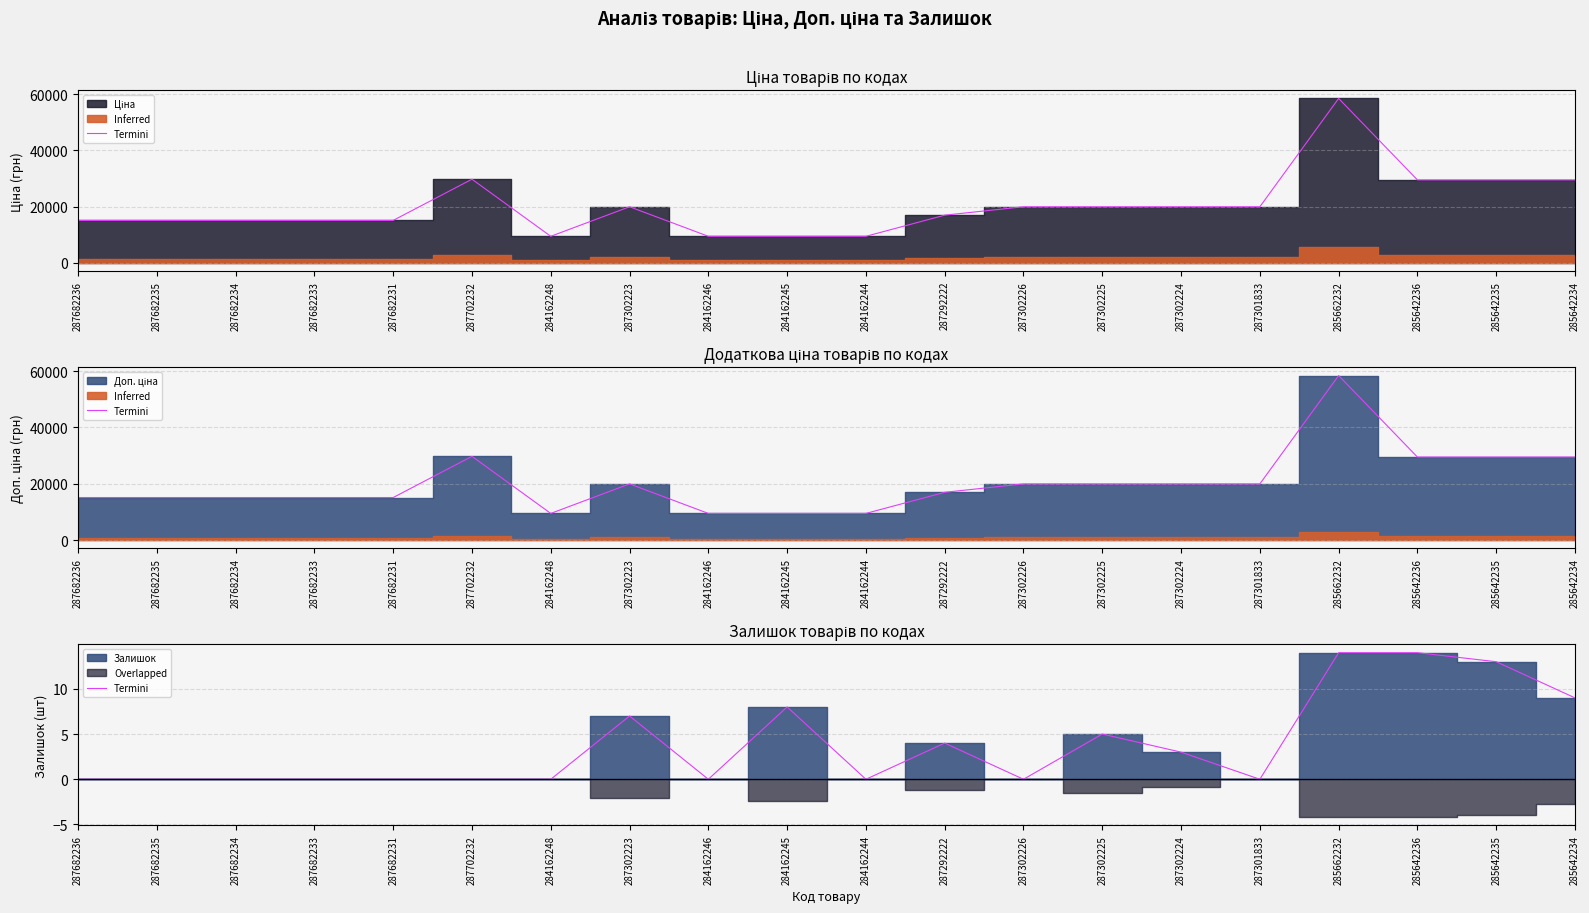

Rank the categories by value from lowest to highest.

287682236, 287682235, 287682234, 287682233, 287682231, 287702232, 284162248, 284162246, 284162244, 287302226, 287301833, 287302224, 287292222, 287302225, 287302223, 284162245, 285642234, 285642235, 285662232, 285642236